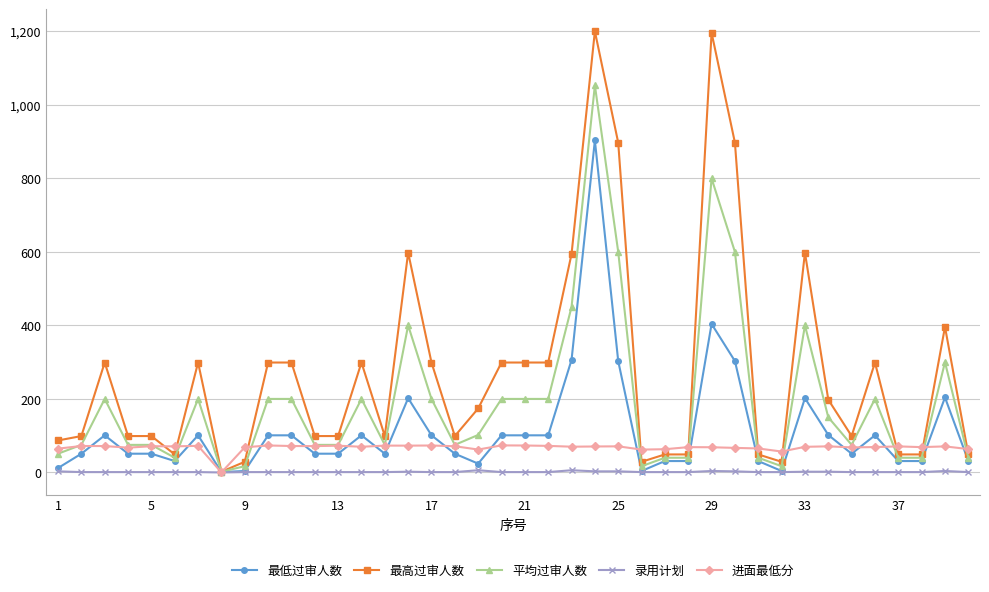

Is this an area chart (filled region under the line)?

No